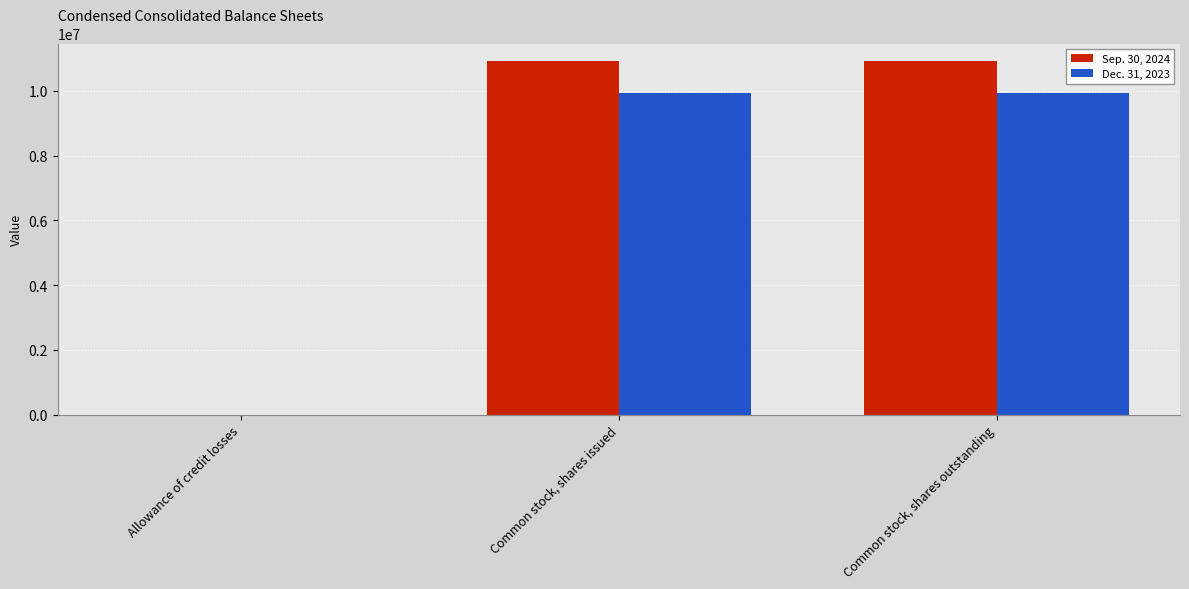

Reading left to right, transcribe all the data shown in this chart.

Sep. 30, 2024: 52	10917038	10917038
Dec. 31, 2023: 97	9930022	9930022